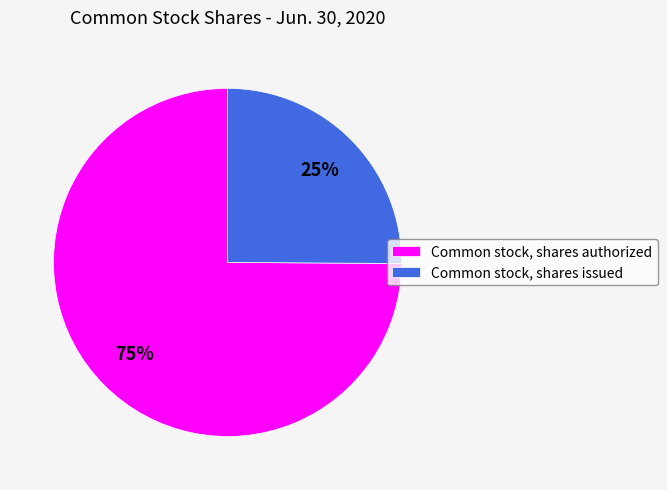

Is it true that Common stock, shares authorized is 90% of the pie?

False